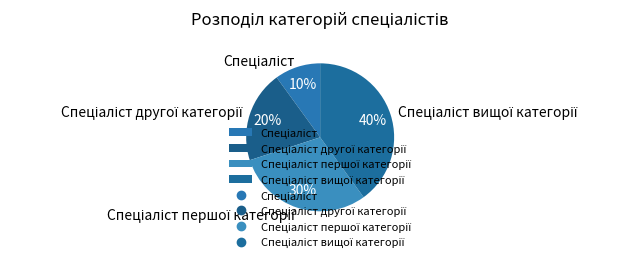

Is there a majority slice in this chart?

No